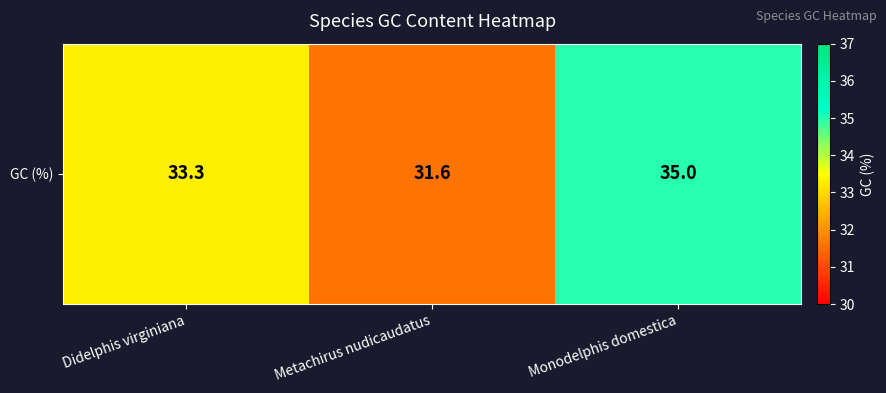

Where does the data first go above 33?

Didelphis virginiana